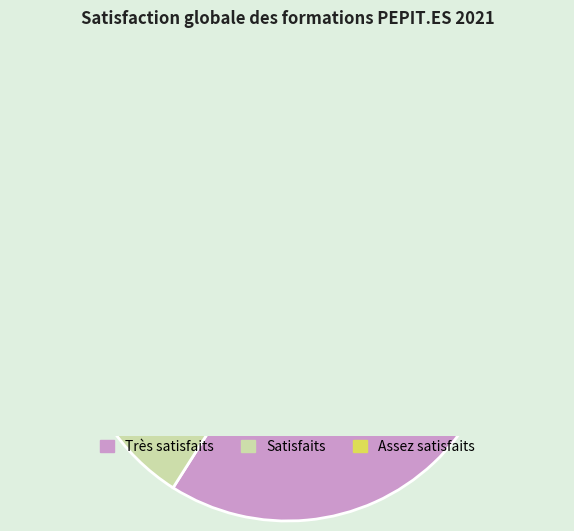

To the nearest percent, what percentage of the pie is Satisfaits?

14%